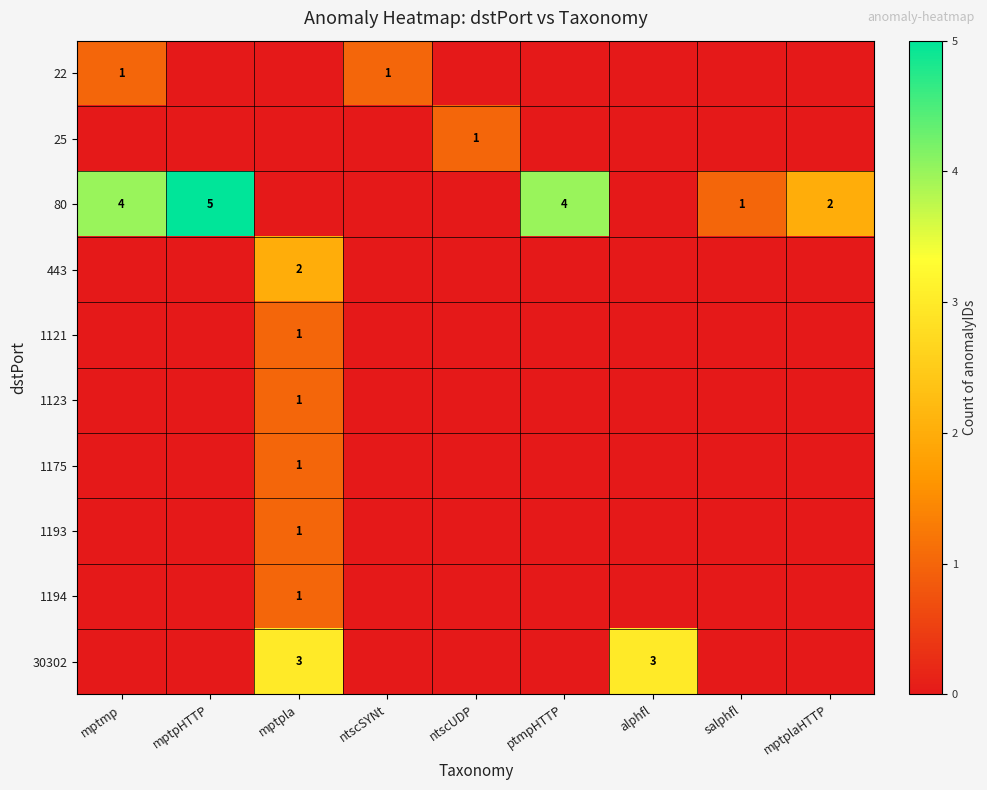

Is it true that 1194 equals 1 at mptpla?

True